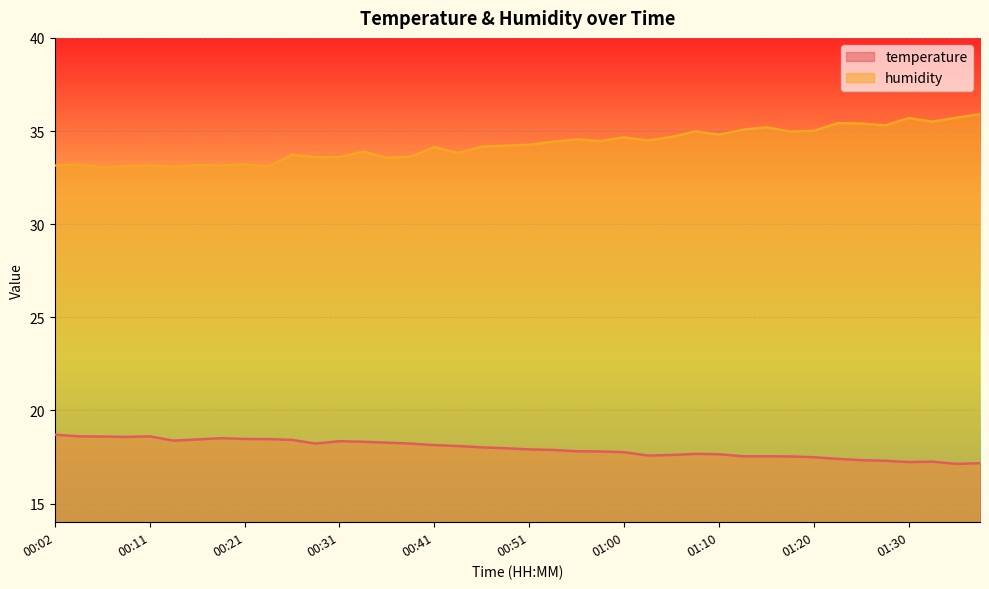

At how many categories does at least one series exceed 27?

40